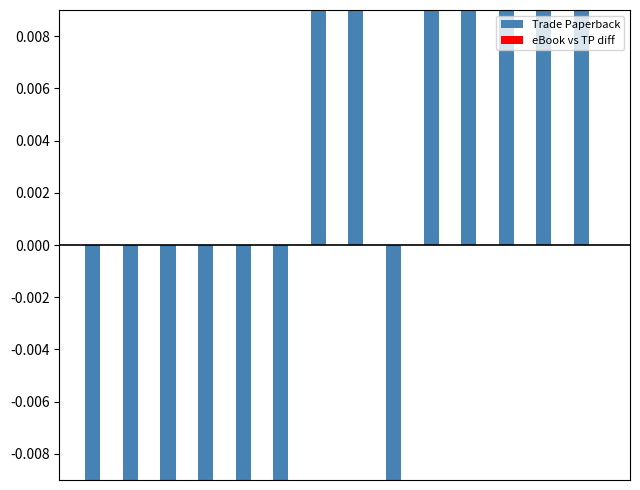

What is the maximum value shown in the chart?

0.8